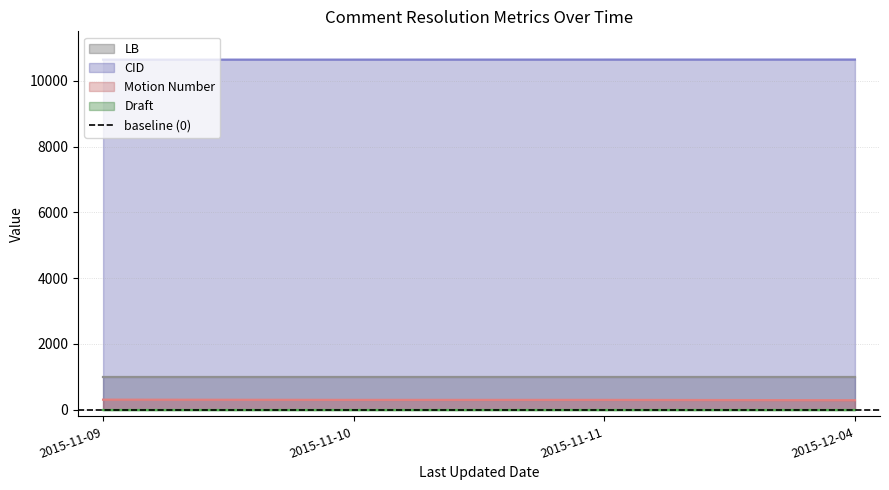

Is the value of Motion Number at 2015-11-11 greater than the value of CID at 2015-11-11?

No